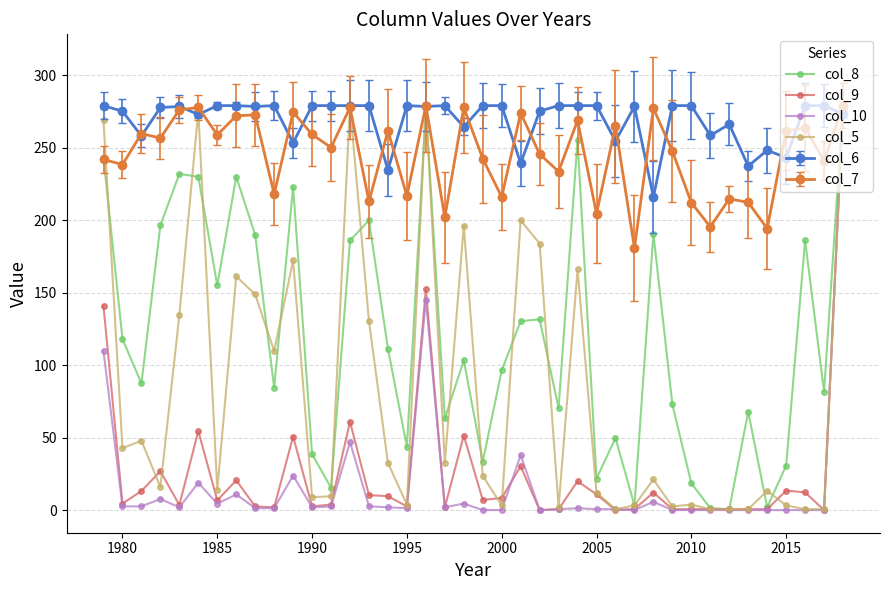

True or false: col_8 has more than 2 points higher than both neighbors.

True